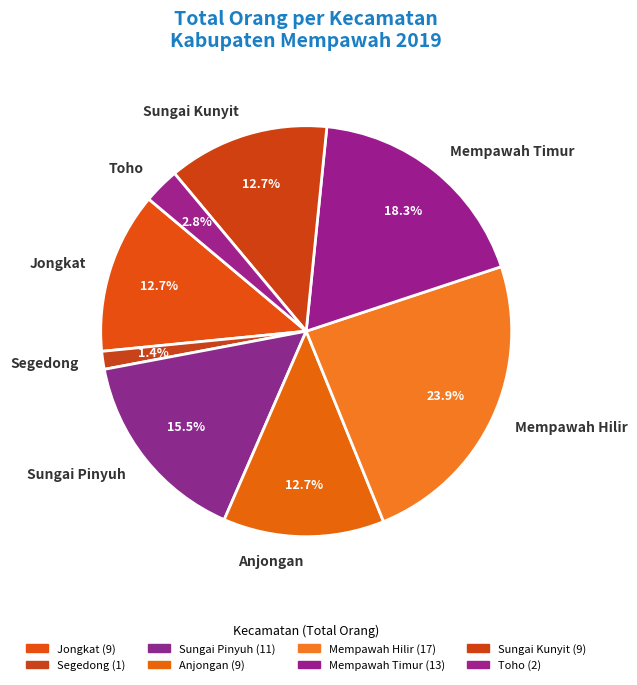

To the nearest percent, what portion does Mempawah Timur represent?

18%